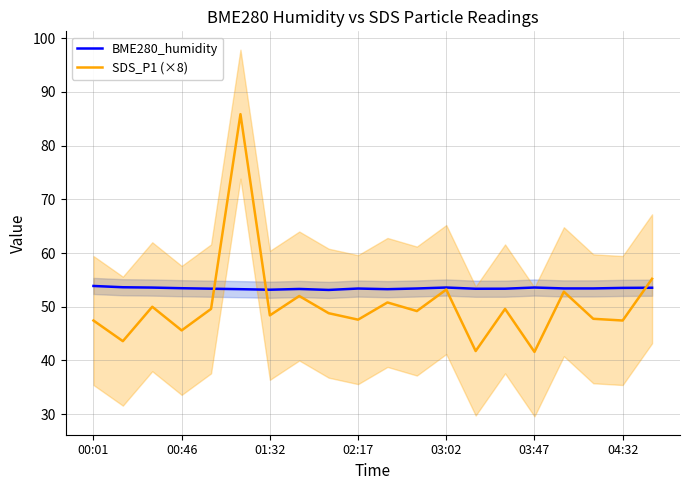

Which series has the largest range (max minus min)?

SDS_P1 (×8)